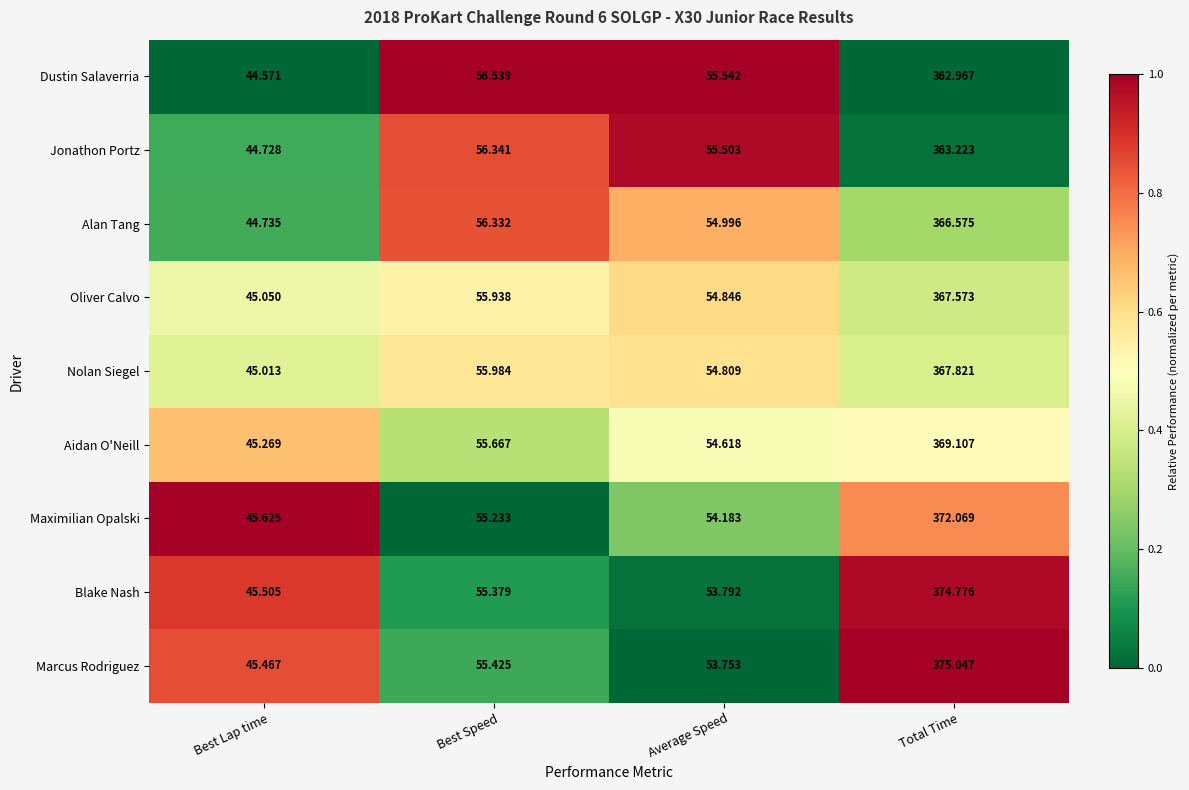

List the labels in order of Aidan O'Neill value, smallest first.

Best Lap time, Average Speed, Best Speed, Total Time